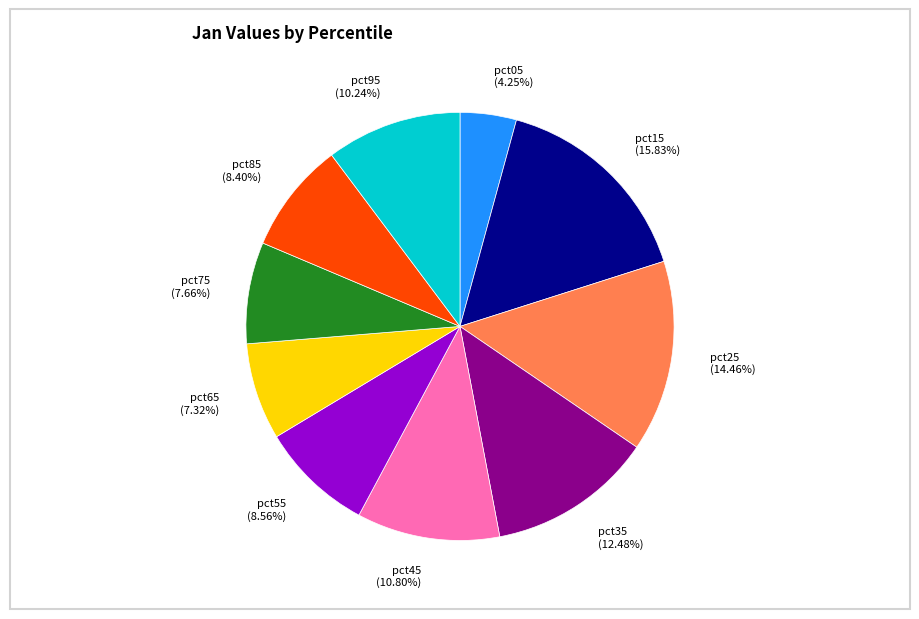

To the nearest percent, what is the difference between the pct65 and pct55 slice percentages?

1%